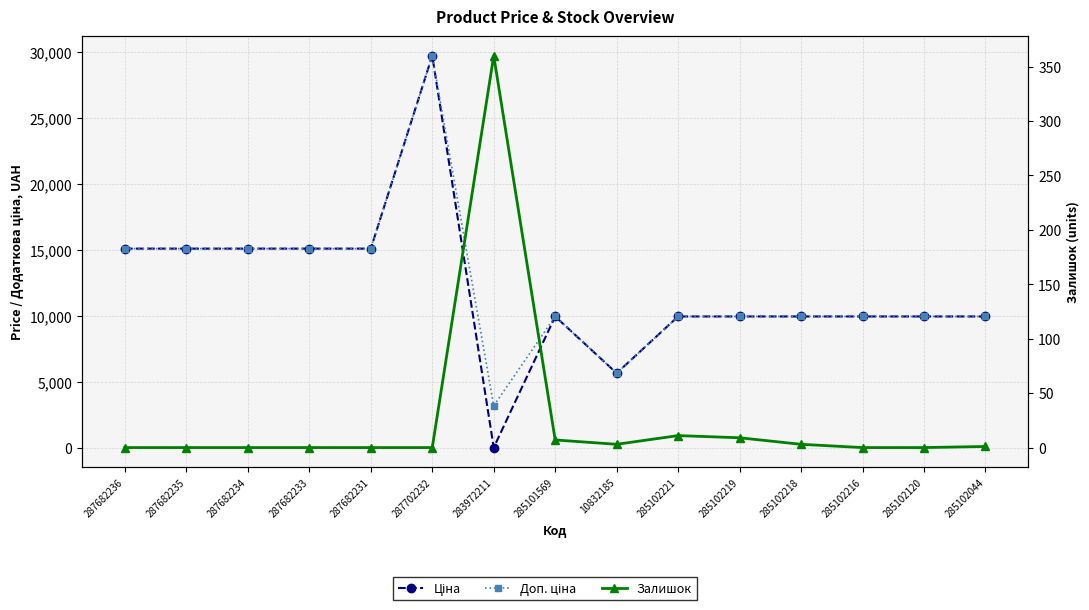

What is the difference between the second highest and minimum values in the Ціна series?

15088.0